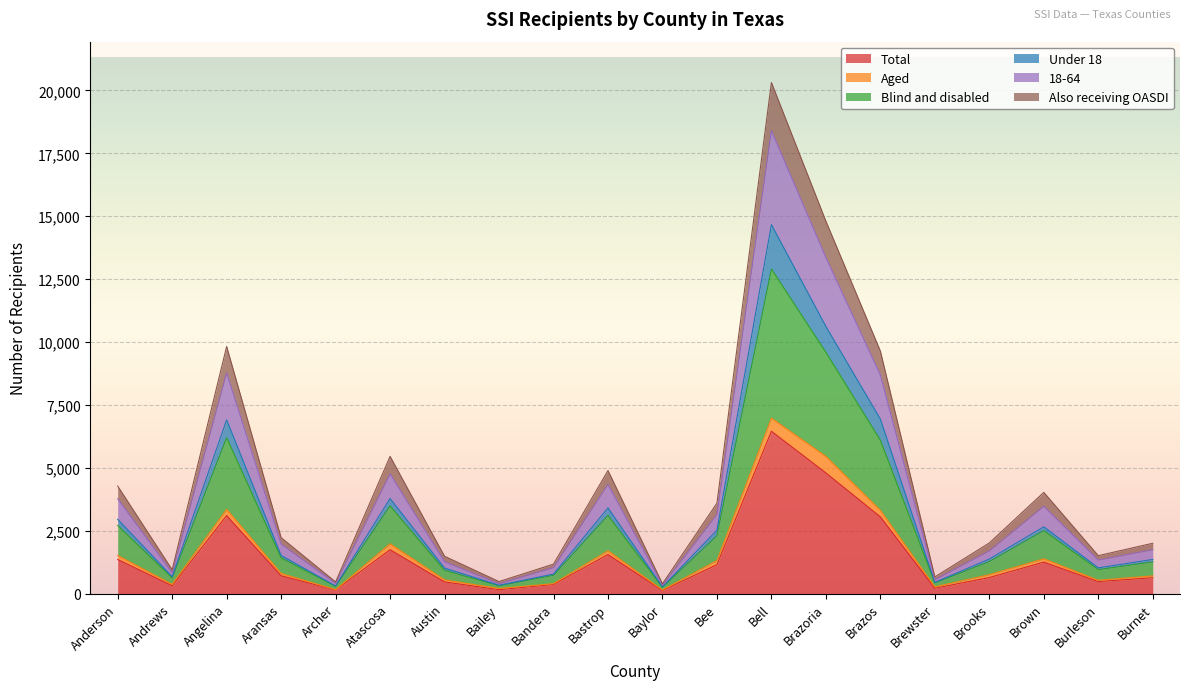

At which category is the sum across all series the highest?

Bell